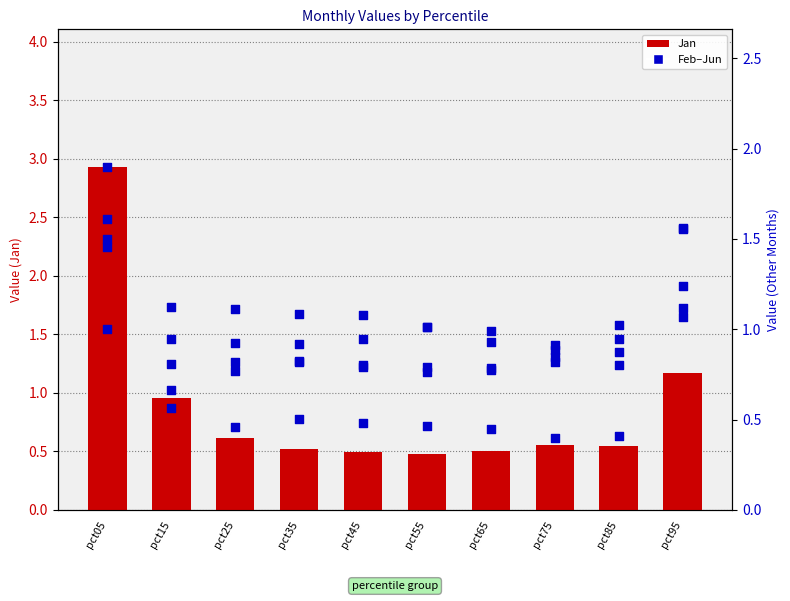

Which series has the largest Y range (max minus min)?

Jan